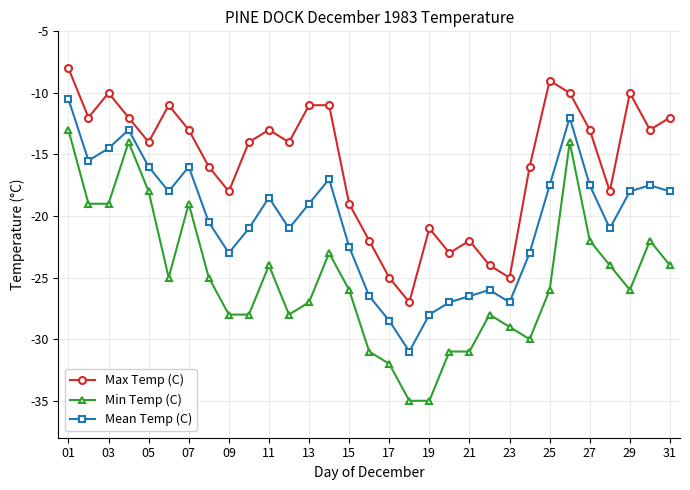

True or false: Max Temp (C) and Min Temp (C) cross at least once.

False